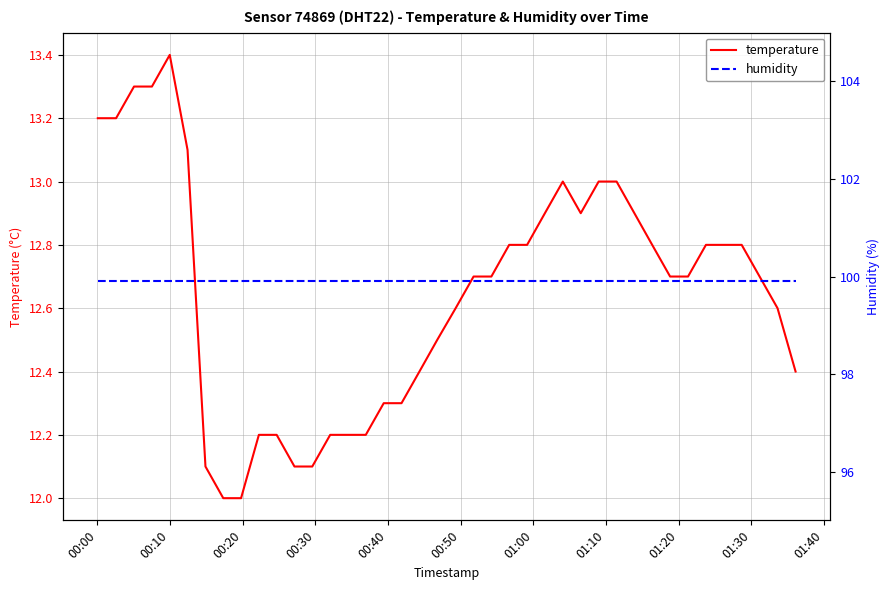

Reading left to right, extract all data points from this chart.

temperature: 13.2	13.2	13.3	13.3	13.4	13.1	12.1	12.0	12.0	12.2	12.2	12.1	12.1	12.2	12.2	12.2	12.3	12.3	12.4	12.5	12.6	12.7	12.7	12.8	12.8	12.9	13.0	12.9	13.0	13.0	12.9	12.8	12.7	12.7	12.8	12.8	12.8	12.7	12.6	12.4
humidity: 99.9	99.9	99.9	99.9	99.9	99.9	99.9	99.9	99.9	99.9	99.9	99.9	99.9	99.9	99.9	99.9	99.9	99.9	99.9	99.9	99.9	99.9	99.9	99.9	99.9	99.9	99.9	99.9	99.9	99.9	99.9	99.9	99.9	99.9	99.9	99.9	99.9	99.9	99.9	99.9